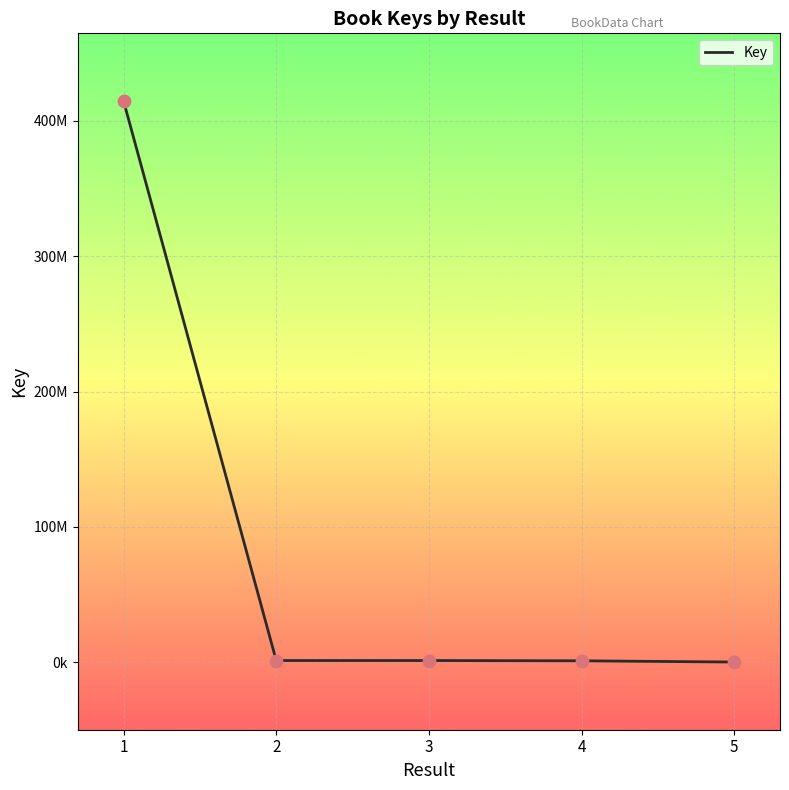

Which has a higher value, 4 or 2?

2